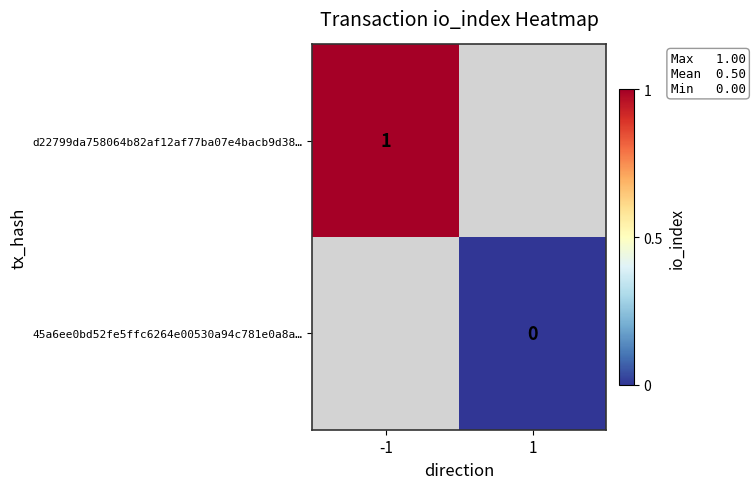

Is the value of d22799da758064b82af12af77ba07e4bacb9d38… at -1 greater than the value of 45a6ee0bd52fe5ffc6264e00530a94c781e0a8a… at 1?

Yes